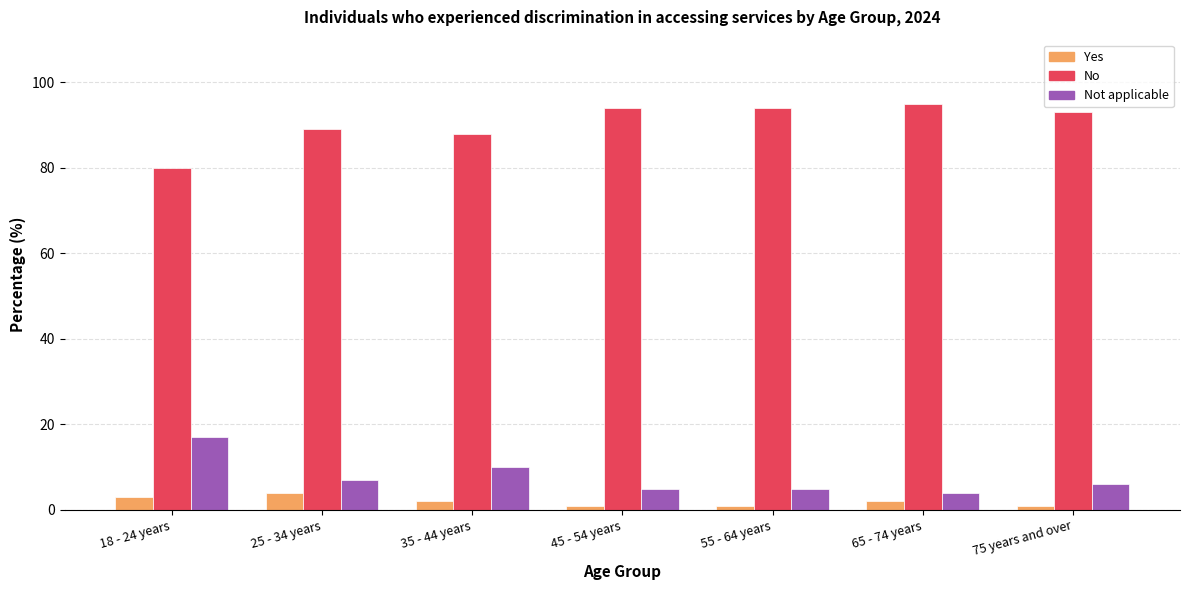

Is it true that No equals 80 at 18 - 24 years?

True